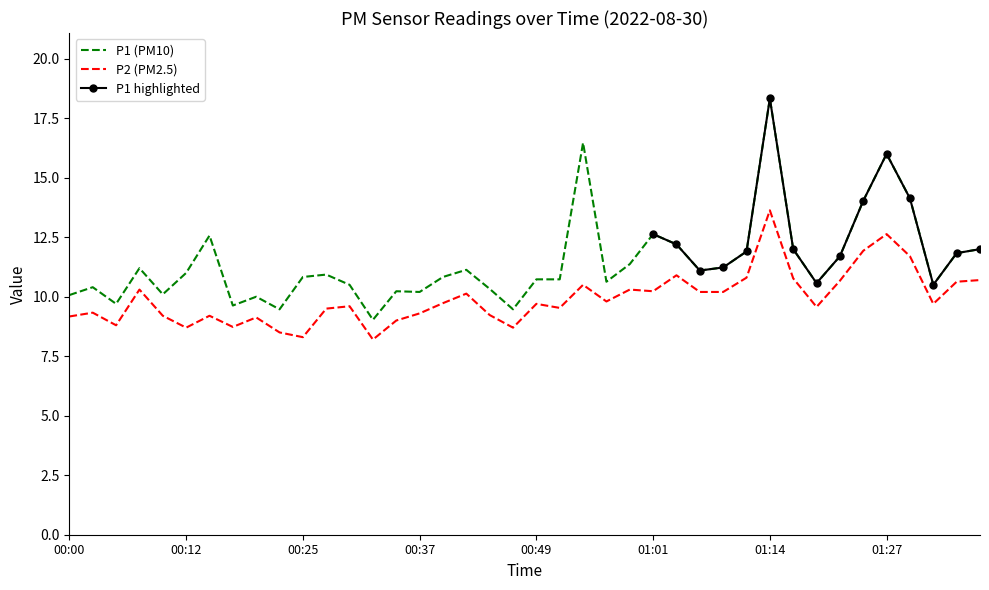

The value of P2 at 01:16 is 15.2. True or false?

False